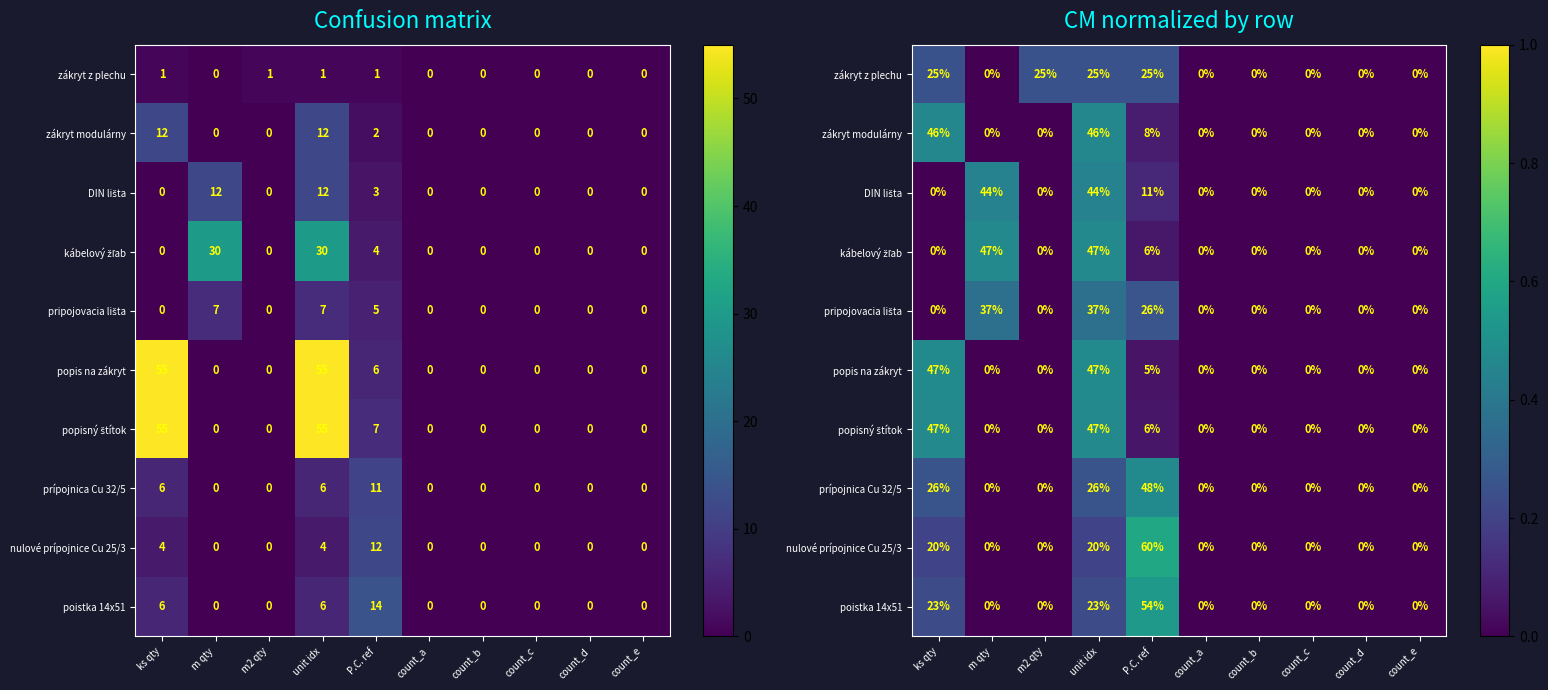

What is the sum of all poistka 14x51 values?

1.0